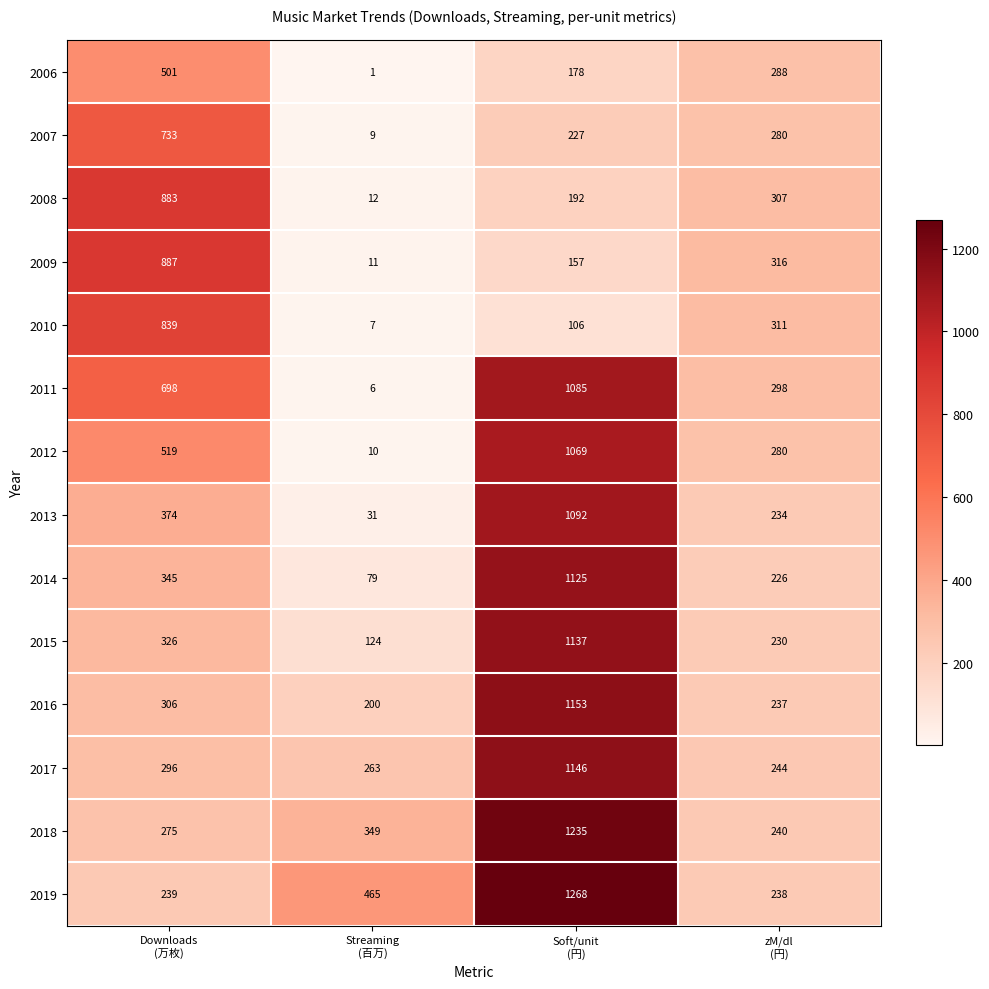

Which series has the largest range (max minus min)?

2011